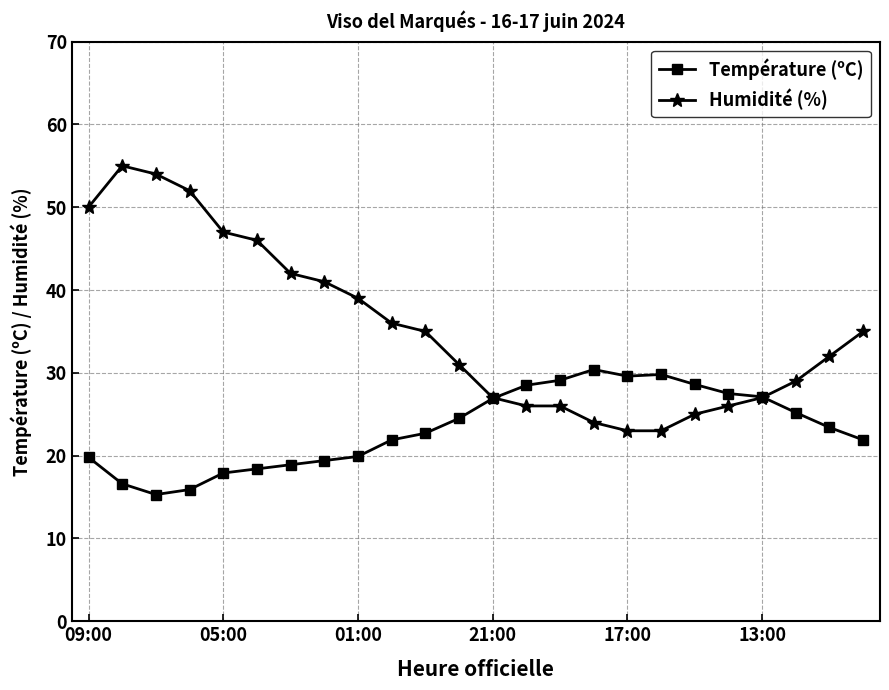

Rank the series by their average value, from highest to lowest.

Humidité (%), Température (ºC)